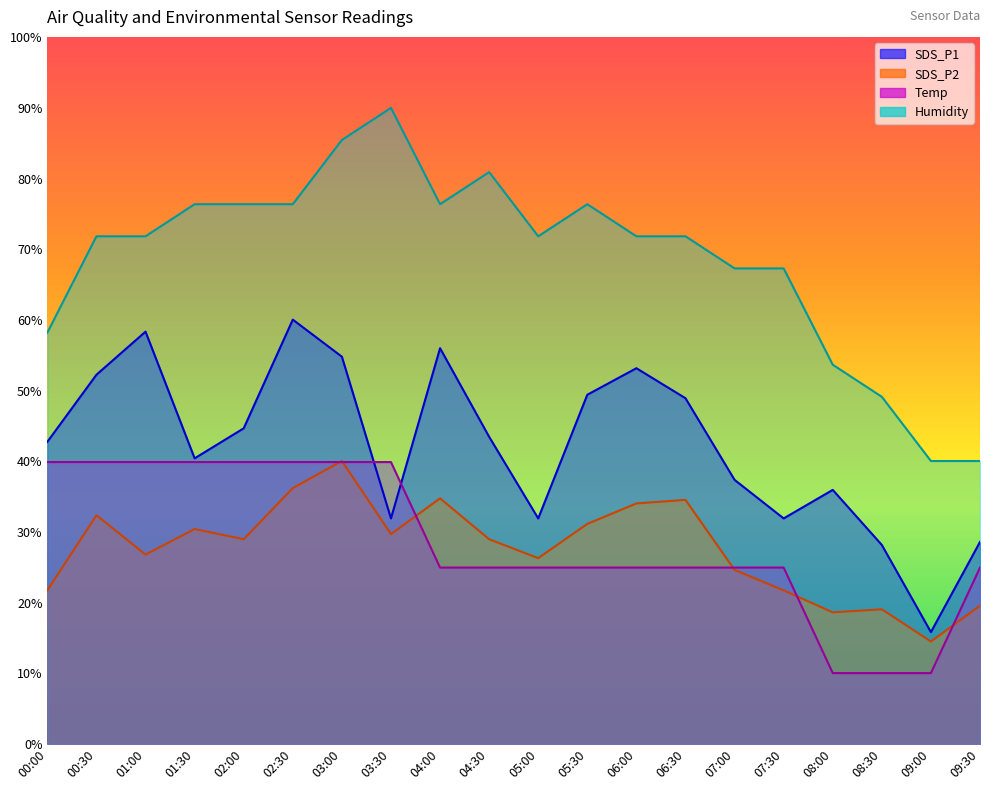

Read the SDS_P2 value at 03:30.

29.7